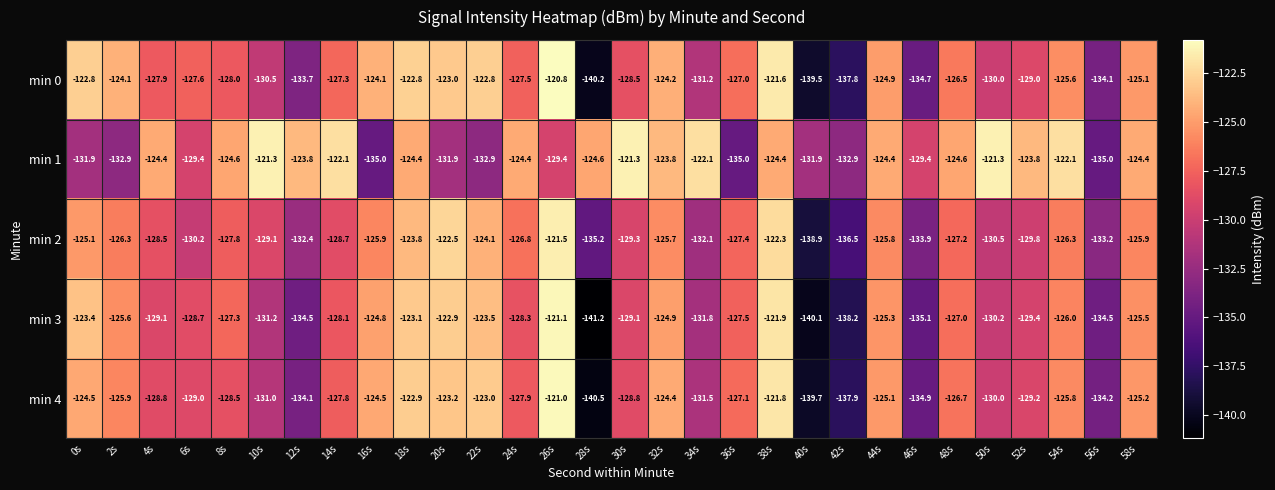

How many data points in min 4 are less than -127?

17